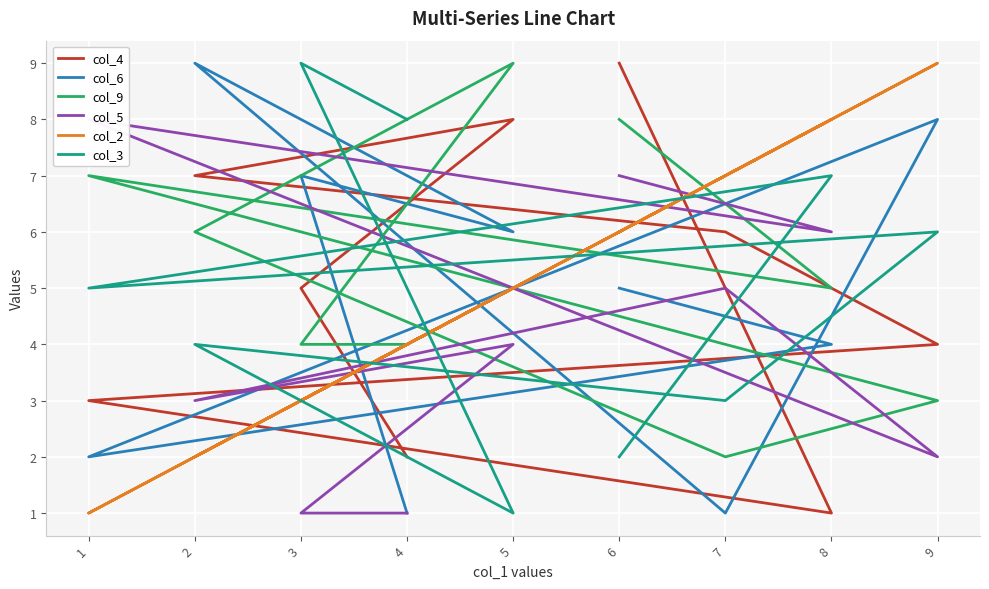

Which series has the widest spread of values?

col_4